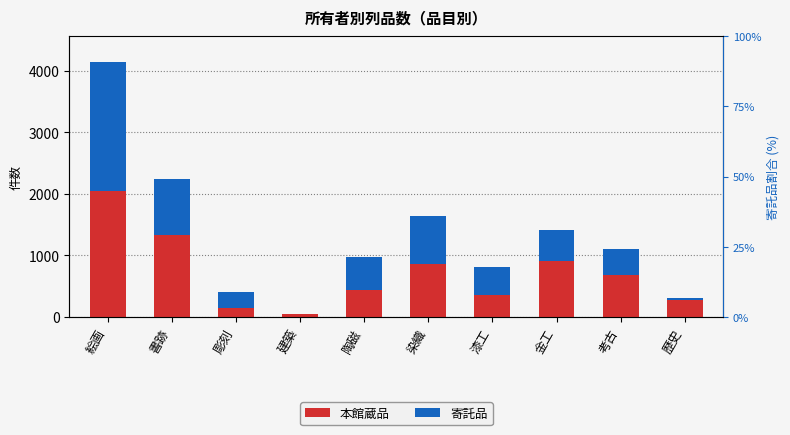

Rank the series at 金工 from highest to lowest value.

本館蔵品, 寄託品